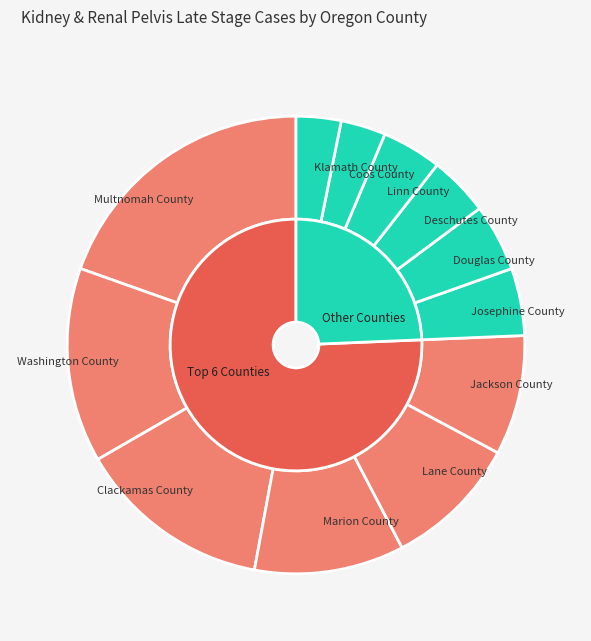

What portion of the pie excludes Douglas County?

95.2%